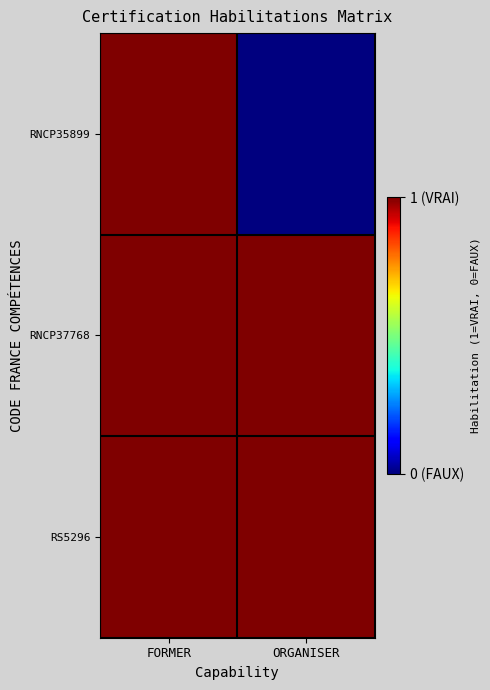

Which label corresponds to the largest value in the chart?

FORMER